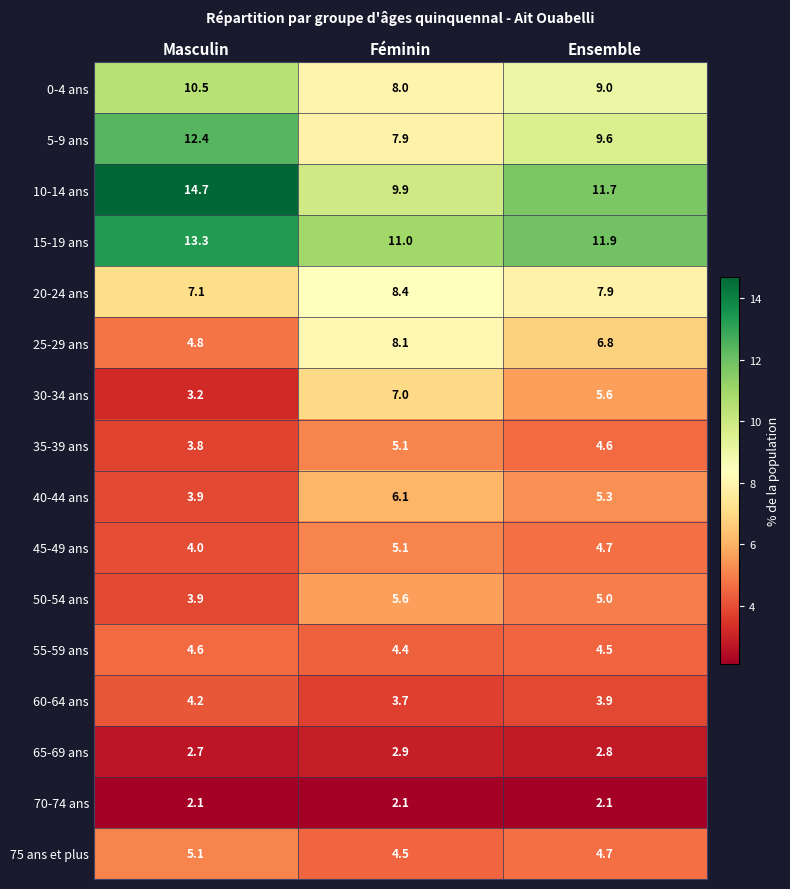

What is the difference between the highest and lowest values at Masculin?

12.6